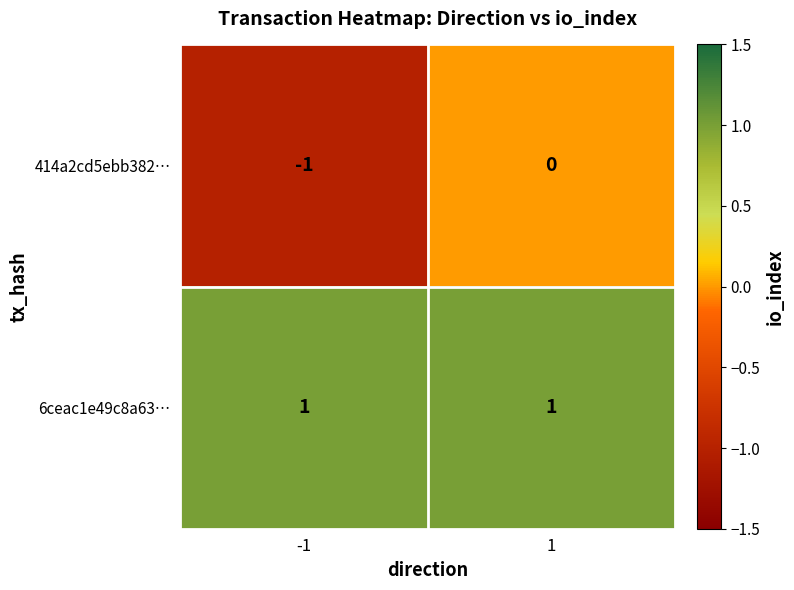

What is the spread (max minus min) of values at -1?

2